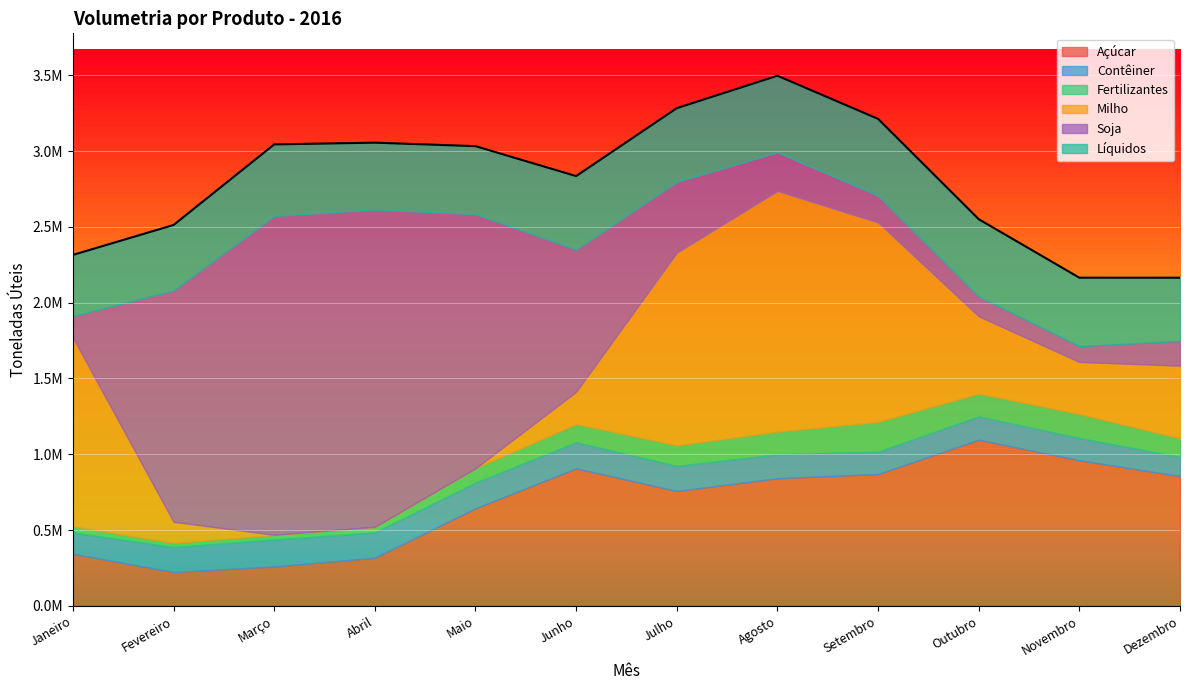

What is the total value across all series at Janeiro?

2315296